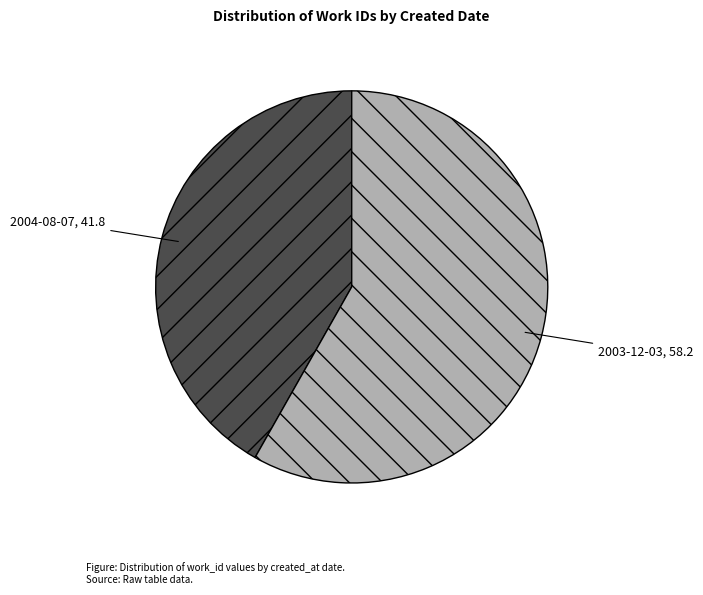

Combined, do 2003-12-03 and 2004-08-07 account for over 50%?

Yes